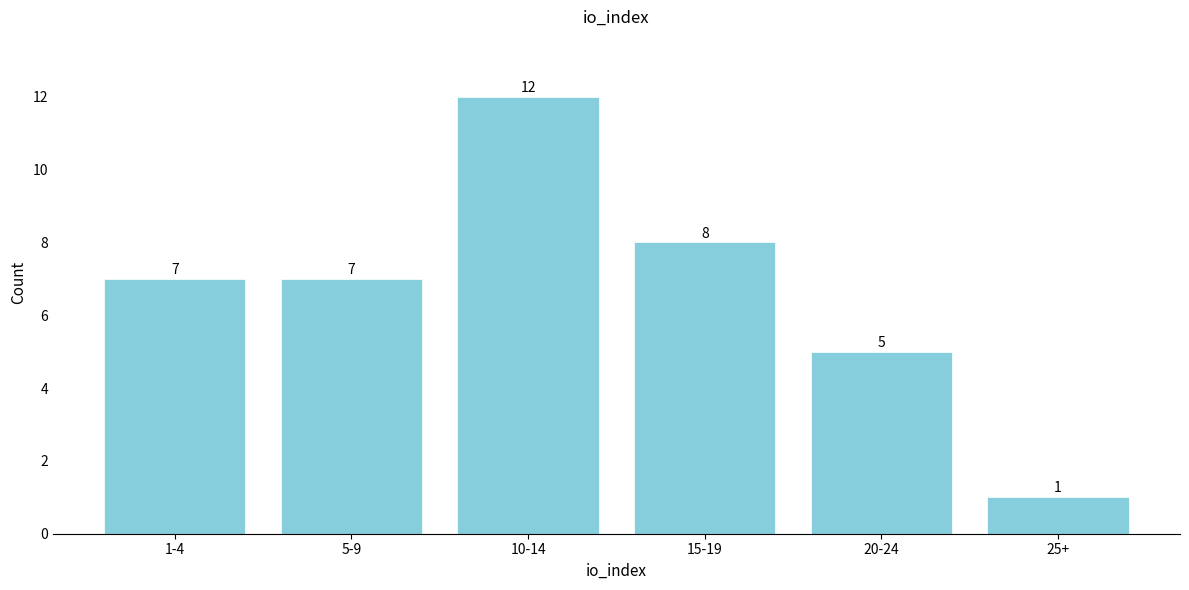

Reading left to right, what are all the values shown in this chart?

1-4=7	5-9=7	10-14=12	15-19=8	20-24=5	25+=1